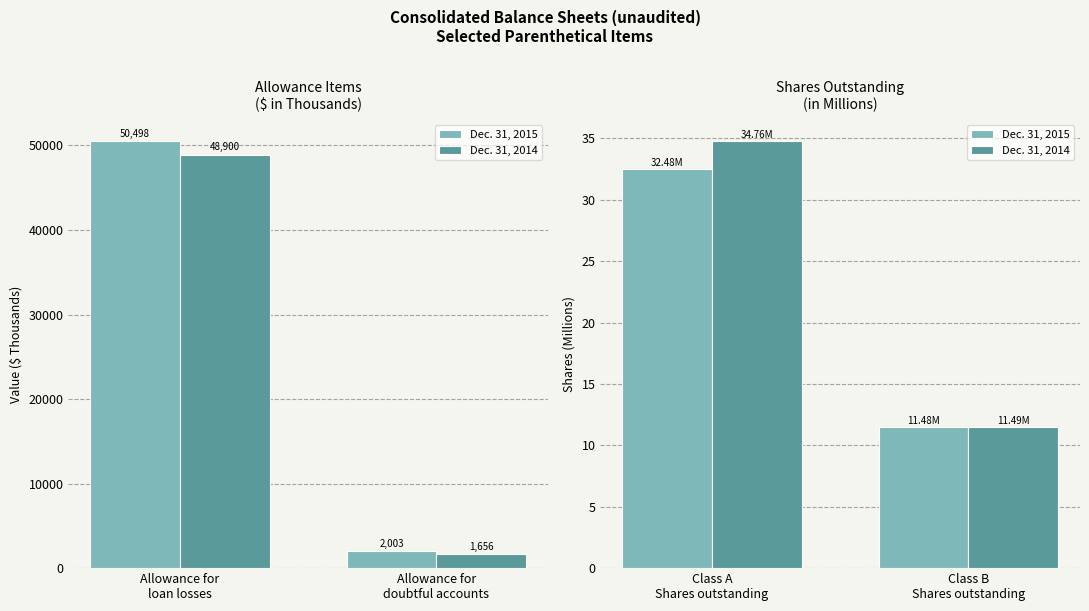

How many distinct data groups are displayed?

2